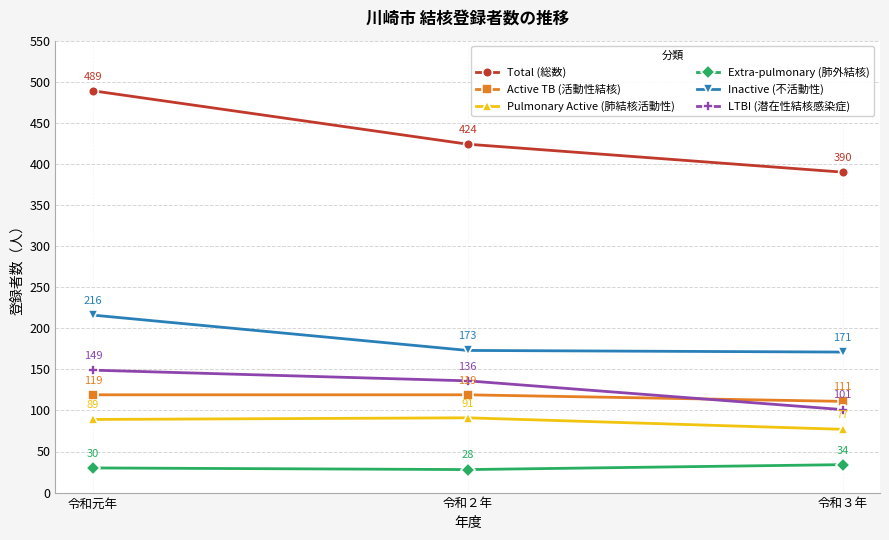

At which label does Active TB (活動性結核) reach its minimum?

令和３年